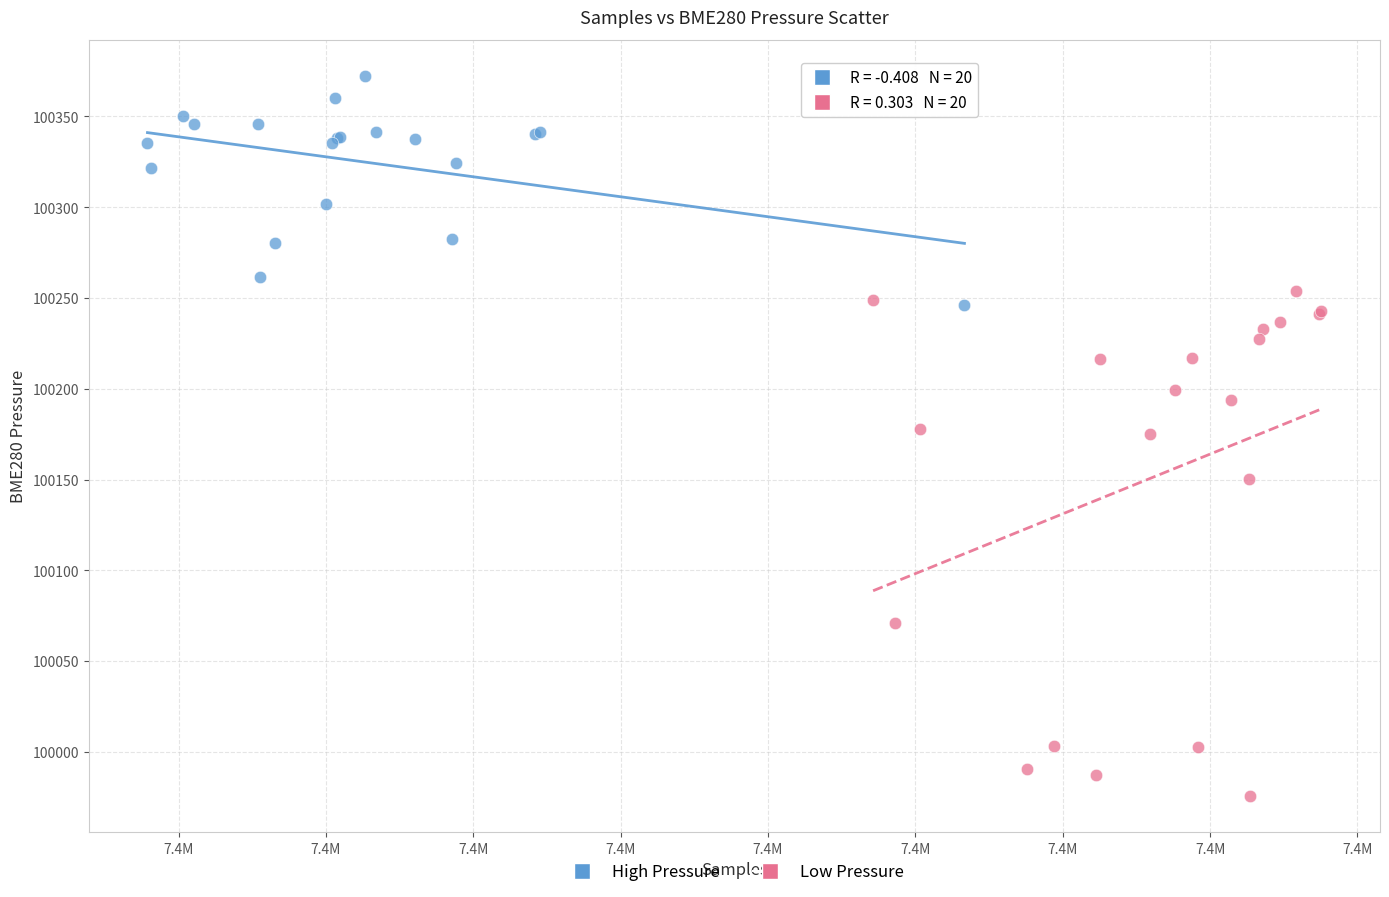

Which series contains the lowest Y value?

Low Pressure